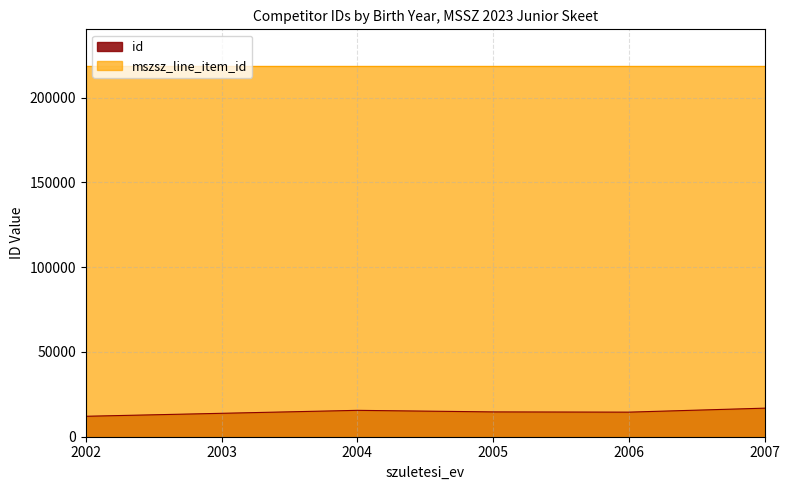

At which label is the value closest to 14448?

2006